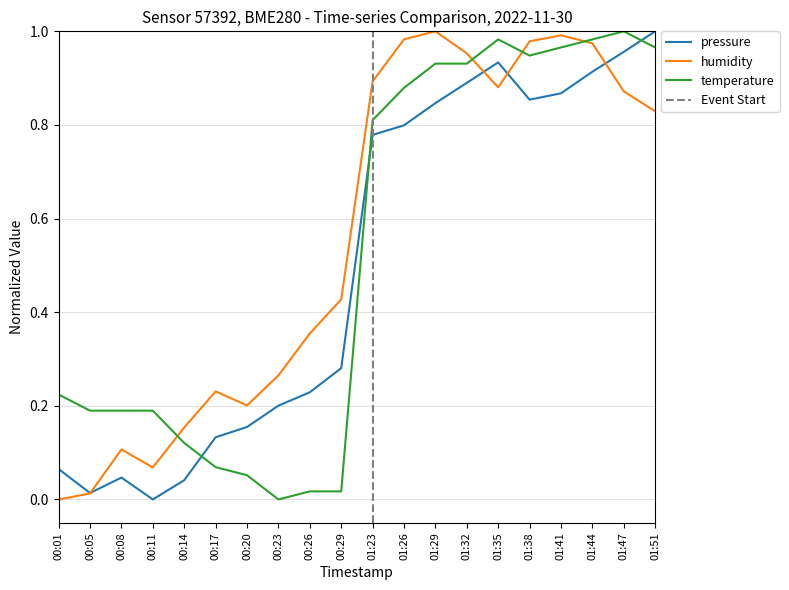

What is the average value of the temperature series?

0.5